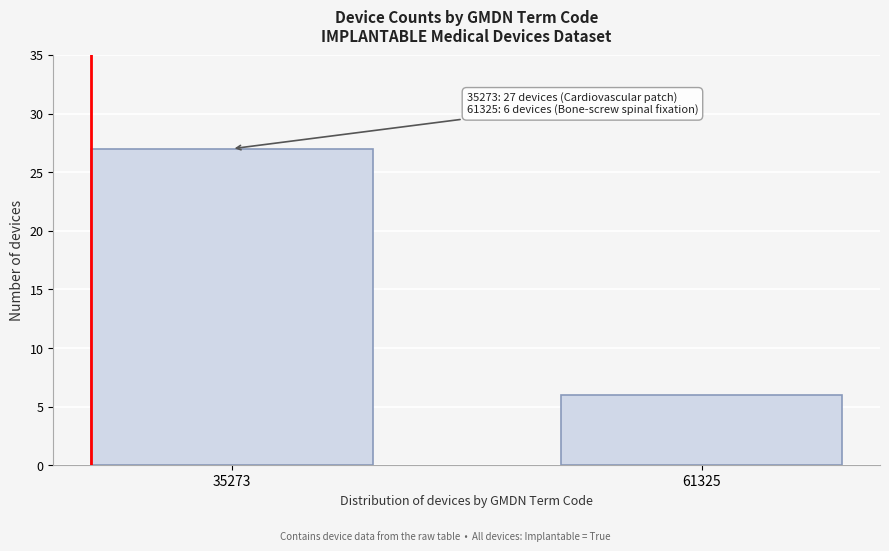

Reading right to left, list all the values displayed in this chart.

61325=6	35273=27